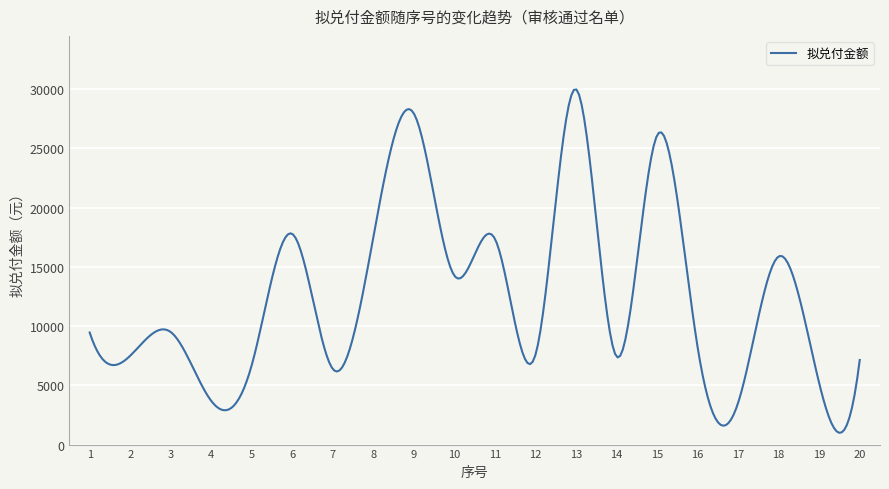

What is the greatest value displayed?

29974.0